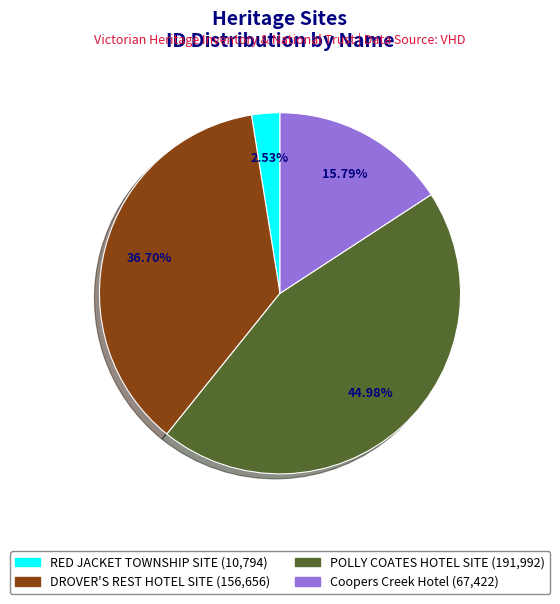

Which has a higher value, Coopers Creek Hotel or DROVER'S REST HOTEL SITE?

DROVER'S REST HOTEL SITE